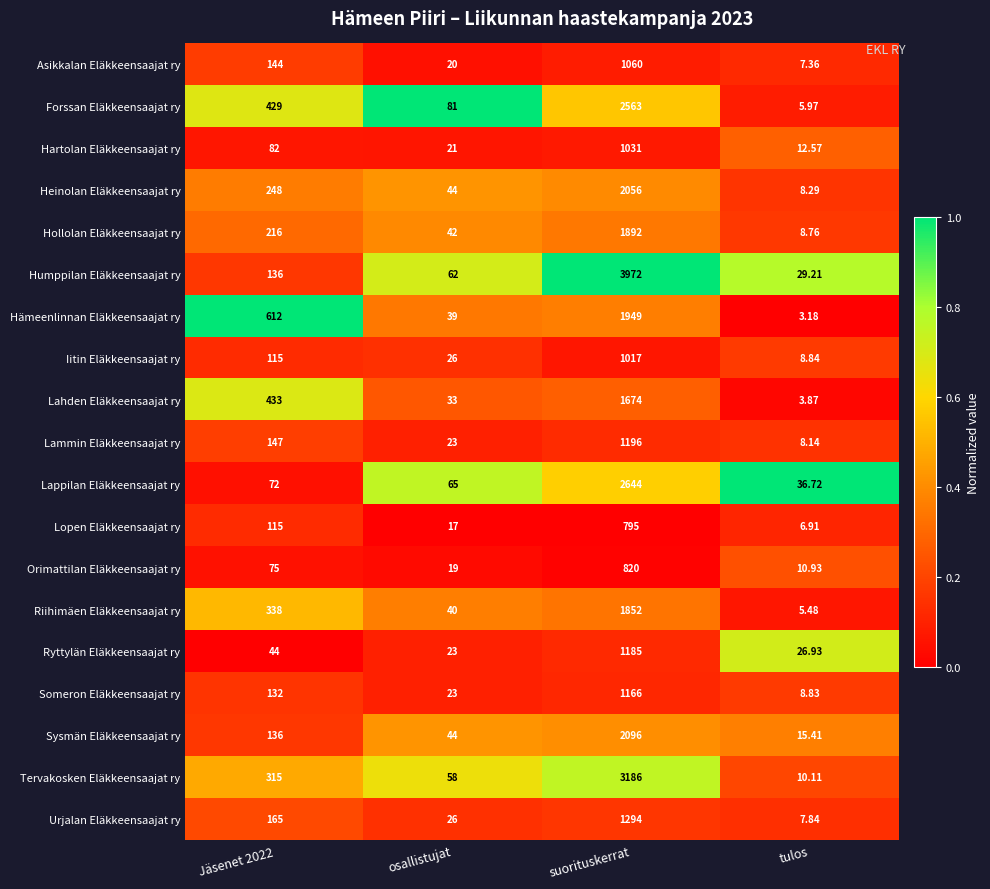

At tulos, list the series in order from smallest to largest.

Hämeenlinnan Eläkkeensaajat ry, Lahden Eläkkeensaajat ry, Riihimäen Eläkkeensaajat ry, Forssan Eläkkeensaajat ry, Lopen Eläkkeensaajat ry, Asikkalan Eläkkeensaajat ry, Urjalan Eläkkeensaajat ry, Lammin Eläkkeensaajat ry, Heinolan Eläkkeensaajat ry, Hollolan Eläkkeensaajat ry, Someron Eläkkeensaajat ry, Iitin Eläkkeensaajat ry, Tervakosken Eläkkeensaajat ry, Orimattilan Eläkkeensaajat ry, Hartolan Eläkkeensaajat ry, Sysmän Eläkkeensaajat ry, Ryttylän Eläkkeensaajat ry, Humppilan Eläkkeensaajat ry, Lappilan Eläkkeensaajat ry